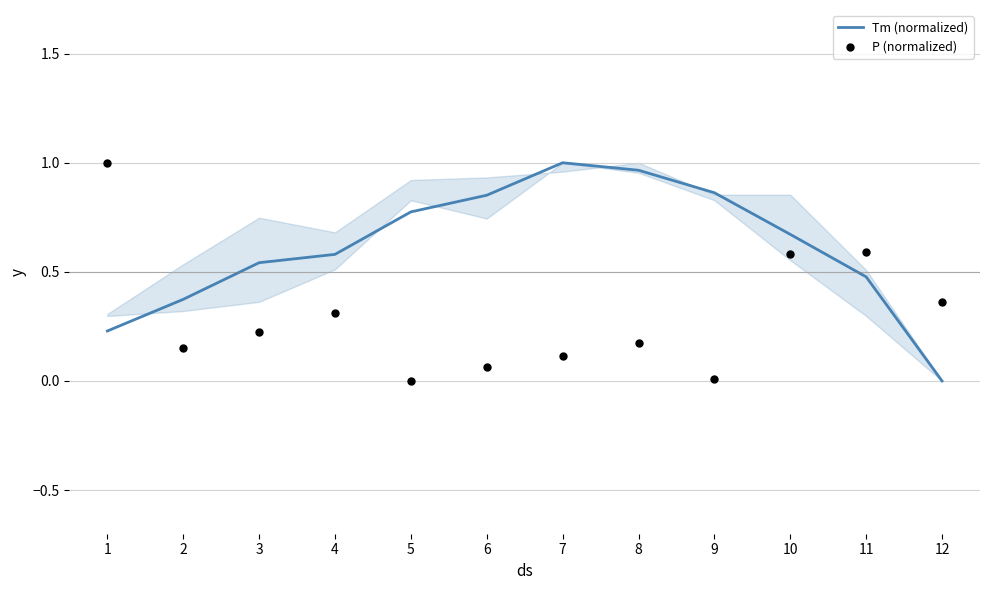

What is the total value across all series at 6?

0.9